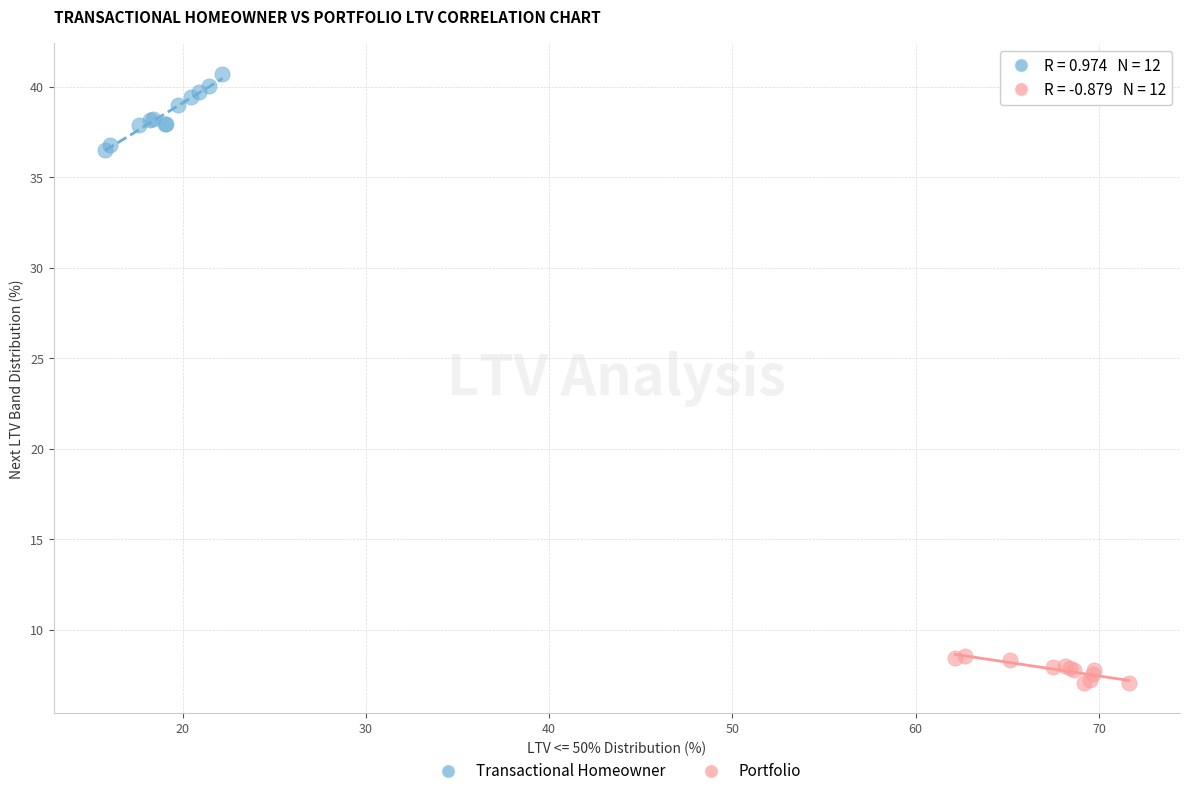

Which series reaches the minimum Y coordinate?

Portfolio